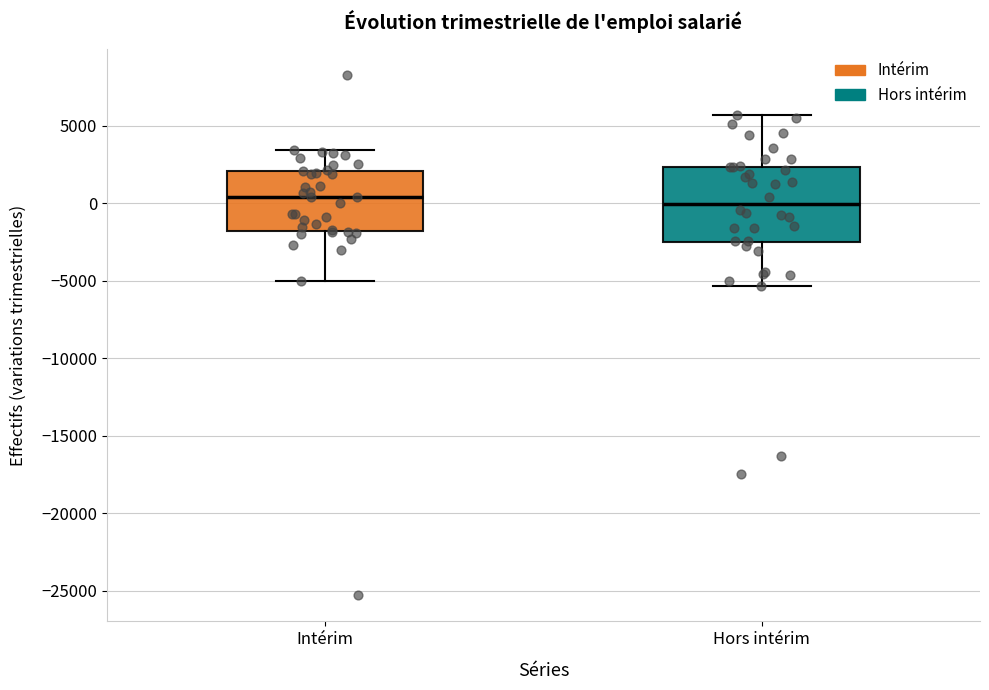

Where does the lower whisker of the box for Hors intérim end on the y-axis? The values are not printed on the chart, so give them approximately, as read against the axis.

-5500